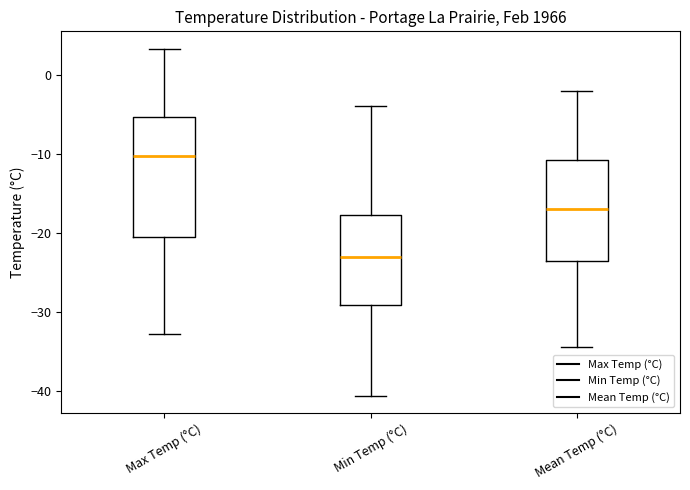

Comparing the boxes themselves (not the whiskers), which one is the tallest?

Max Temp (°C)